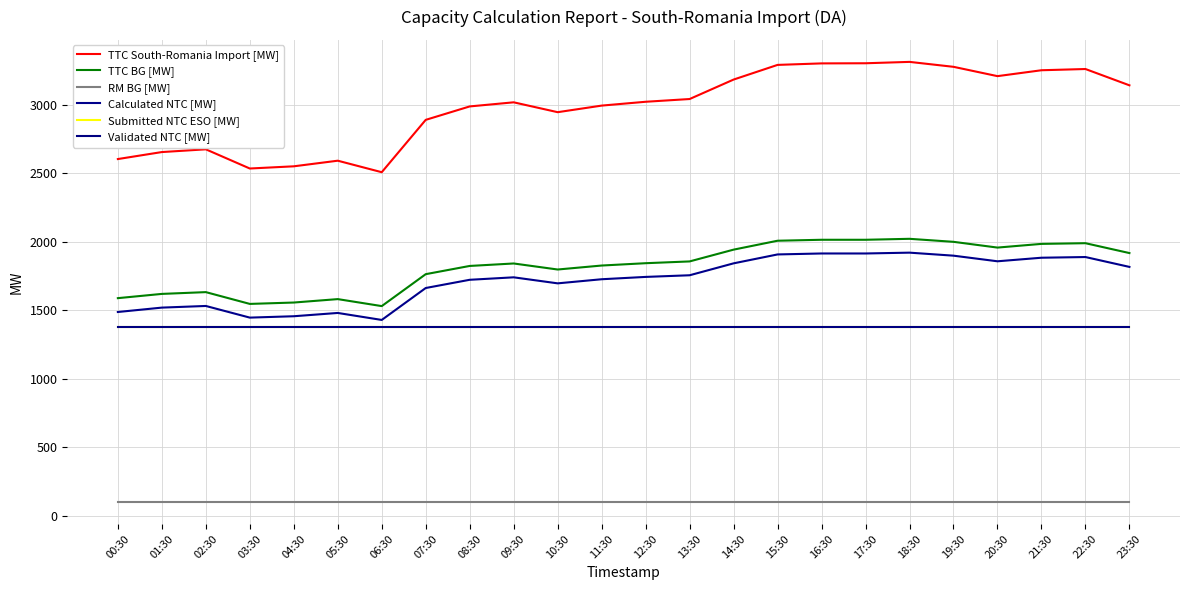

What is the difference between the TTC BG [MW] values at 02:30 and 18:30?

389